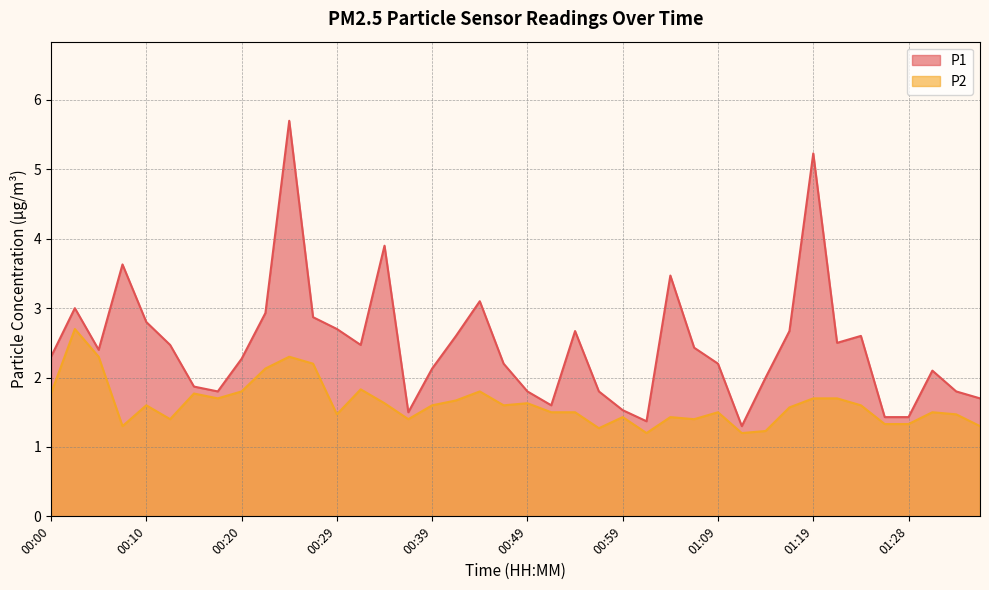

What is the sum of all P1 values?

98.3